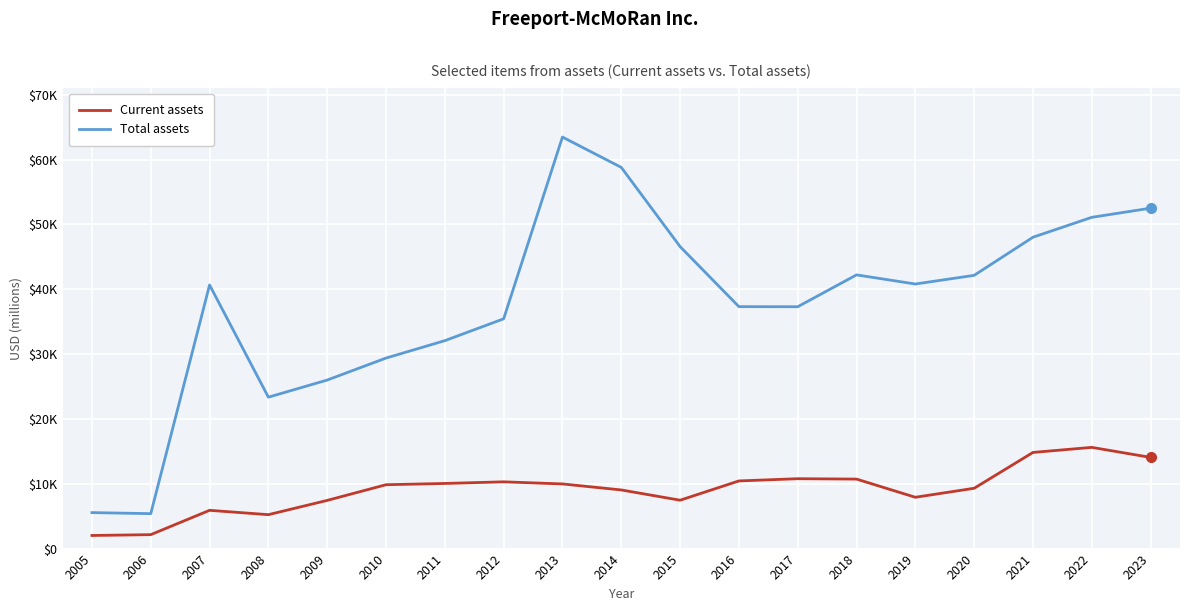

The Total assets series shows 3710 at 2005. True or false?

False